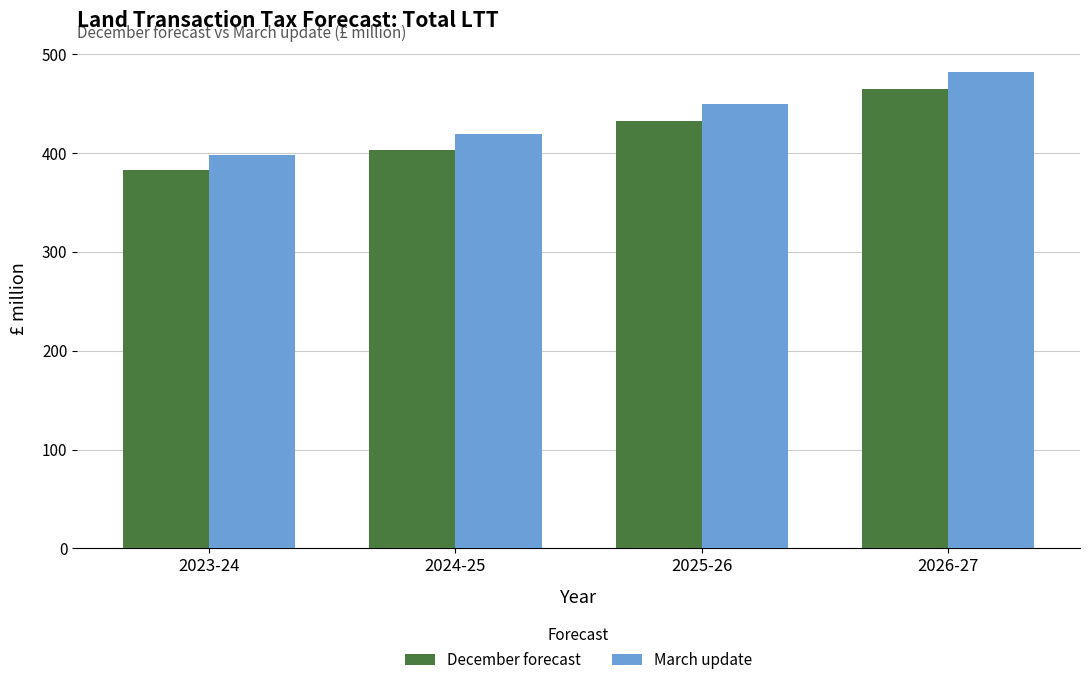

What is the difference between the March update values at 2026-27 and 2023-24?

84.3